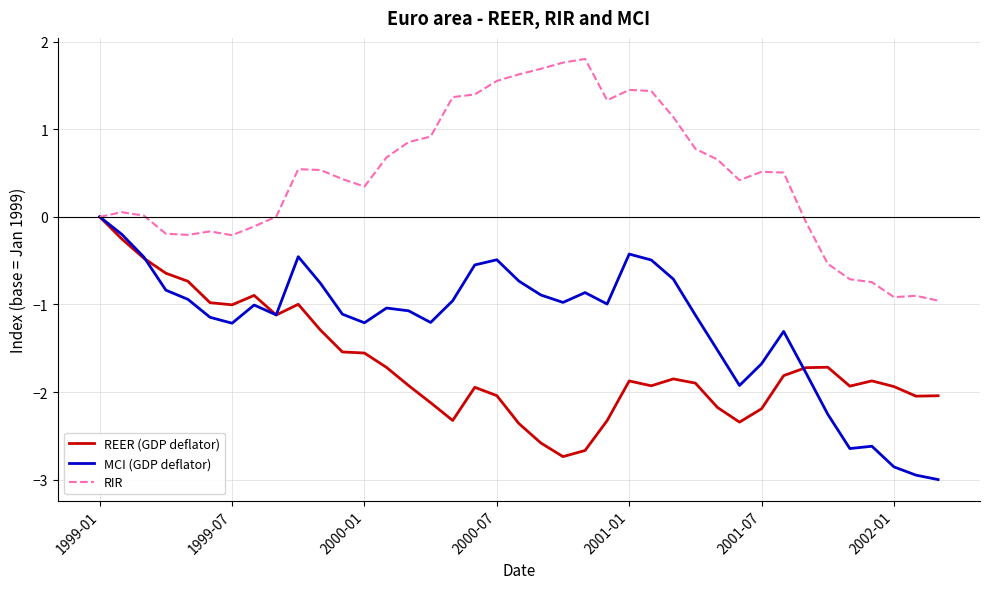

List the series in order of their overall mean, lowest first.

REER (GDP deflator), MCI (GDP deflator), RIR